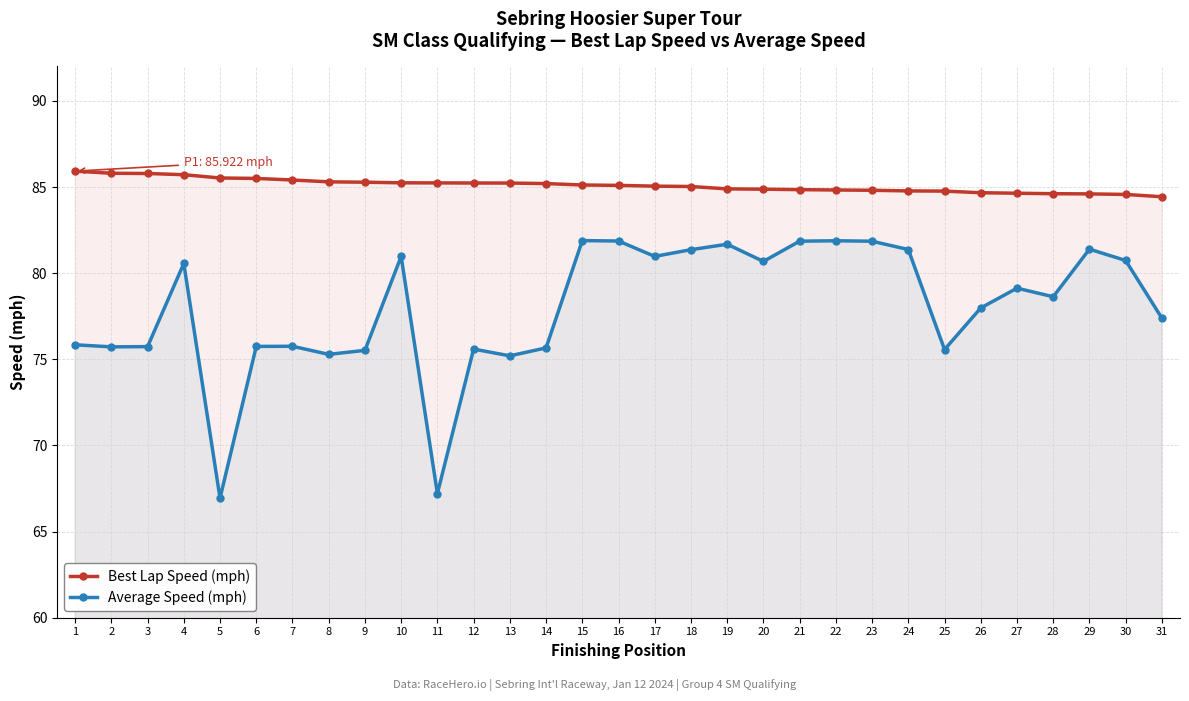

Where does the Average Speed (mph) series first go above 78?

4